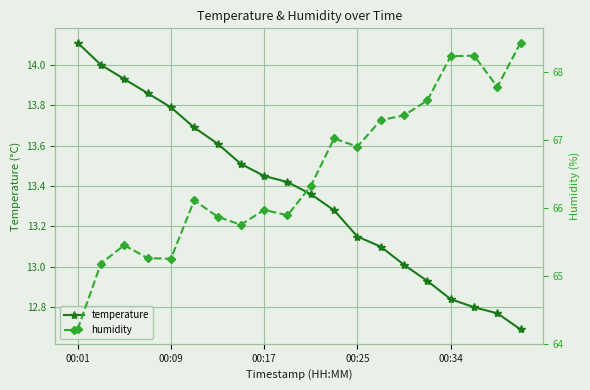

The temperature series shows 22.8 at 13. True or false?

False